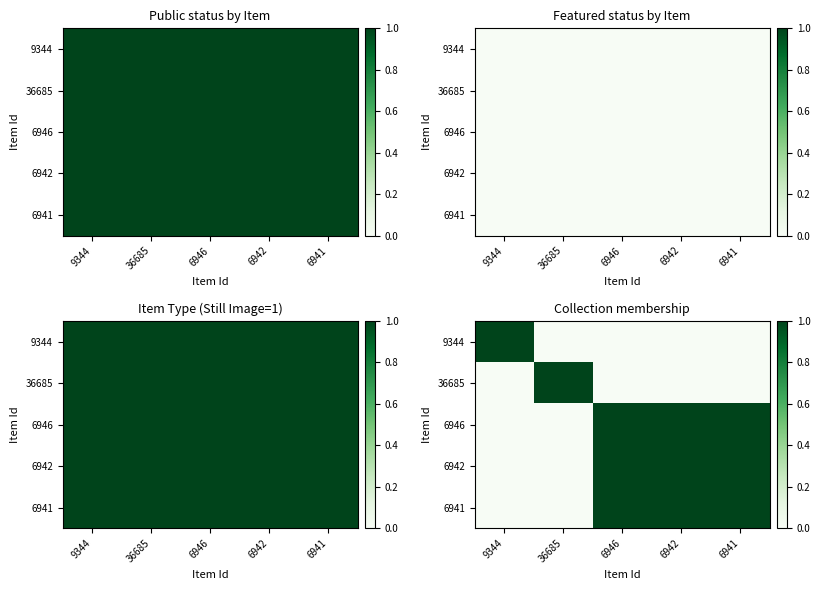

What is the difference between the maximum and minimum values in the 6941 series?

1